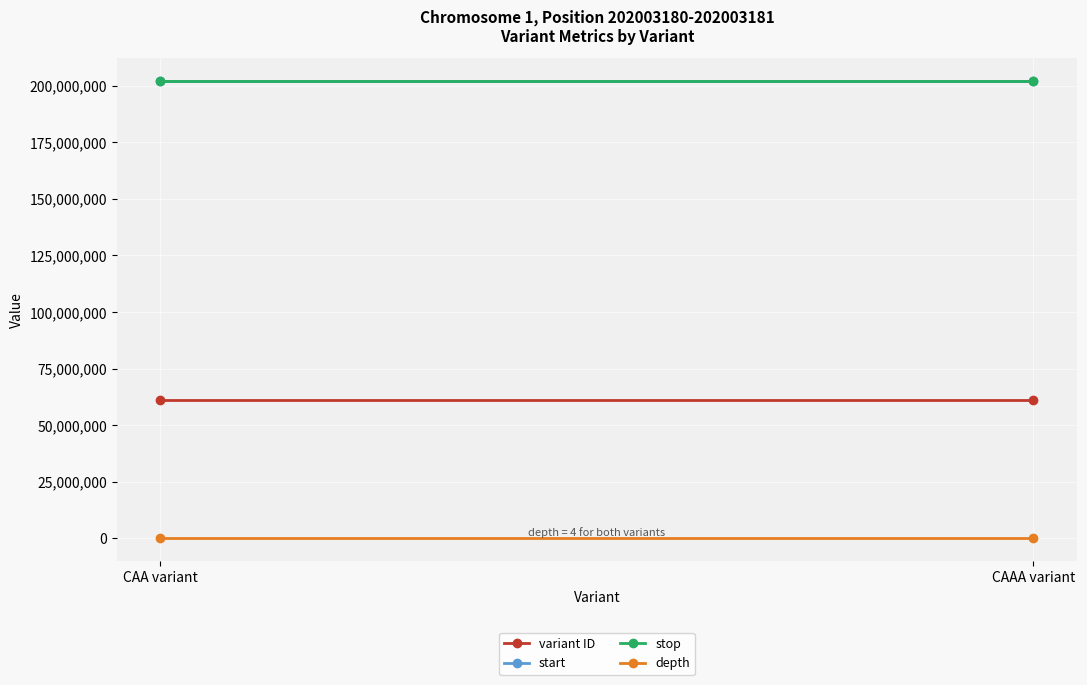

Which has a higher value, CAAA variant or CAA variant?

CAAA variant